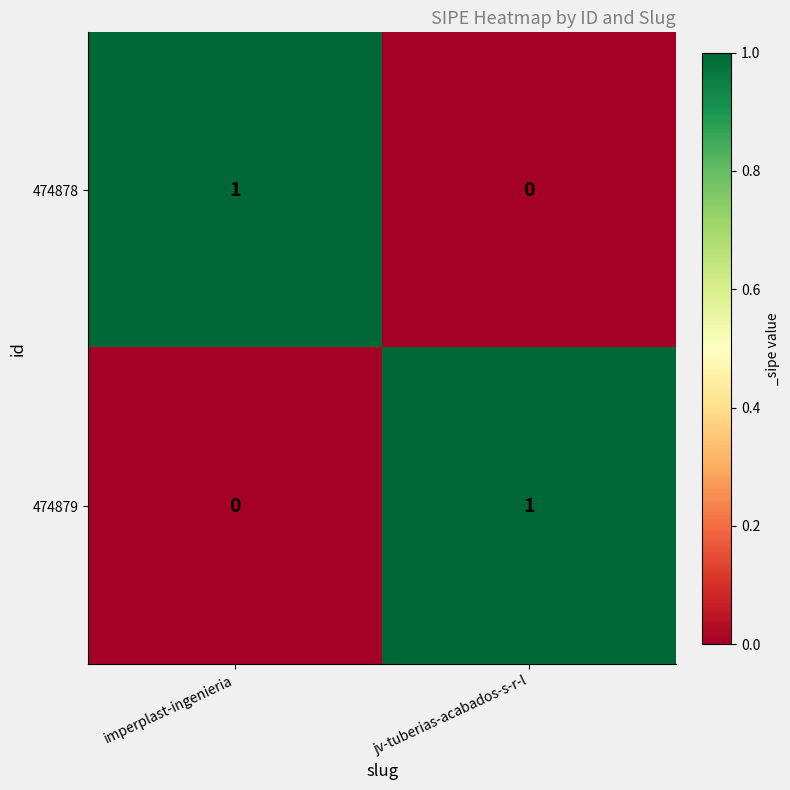

What is the difference between the highest and lowest values at imperplast-ingenieria?

1